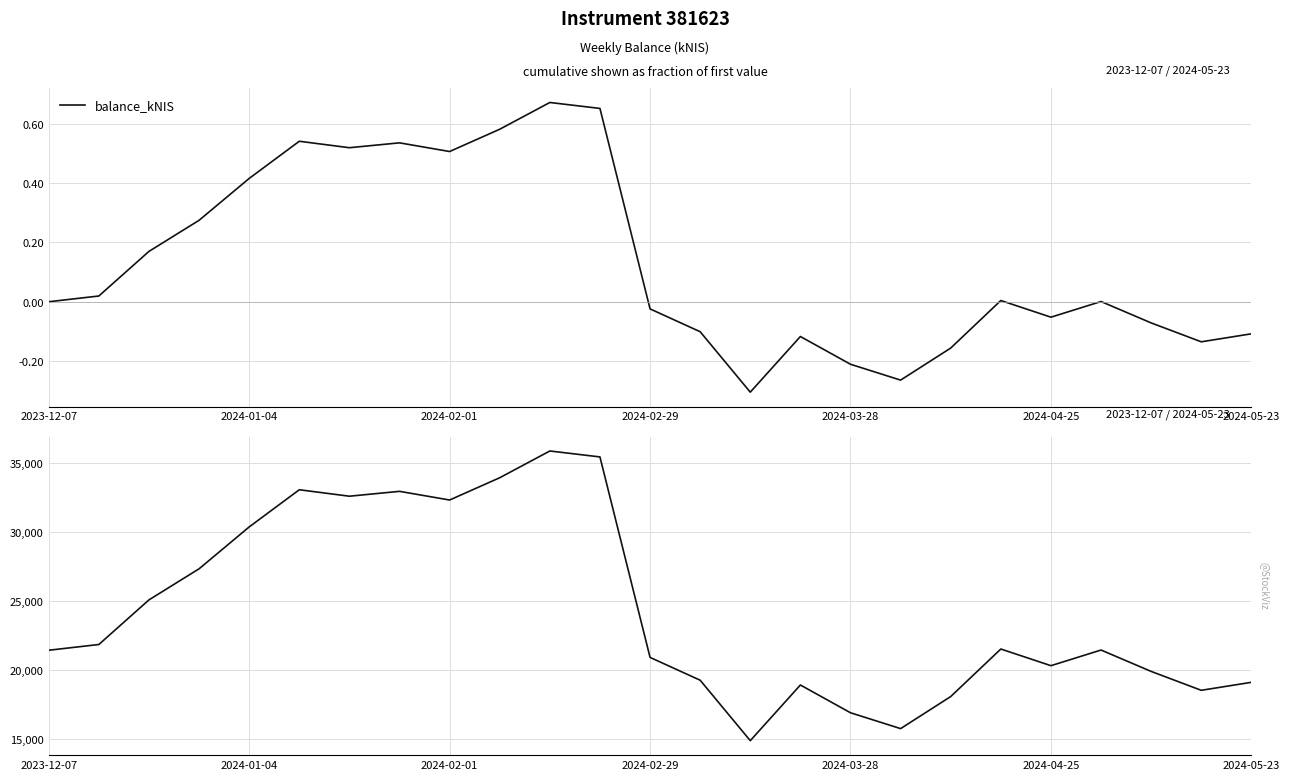

What is the difference between the second highest and second lowest values?

19664.4